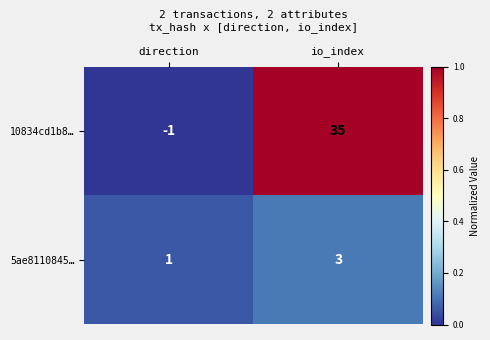

What is the maximum value shown in the chart?

35